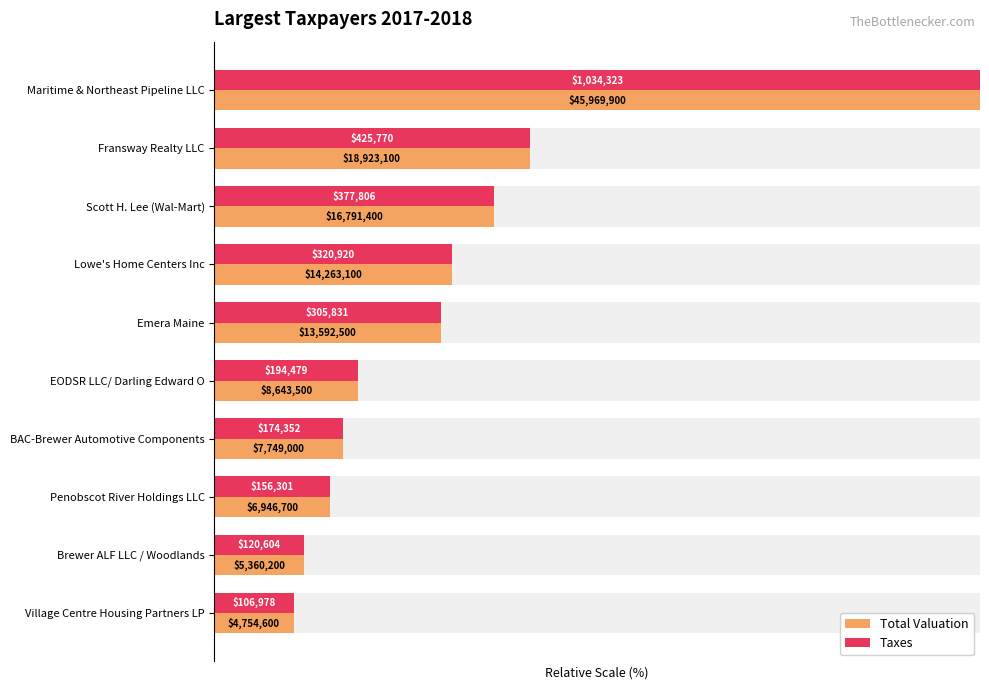

What is the highest value of the Taxes series?

100.0